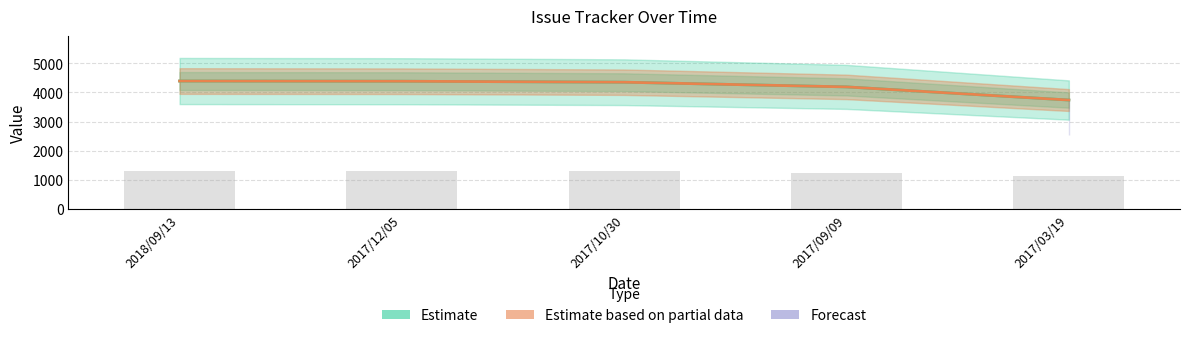

The value of Estimate (Issue ID) at 2018/09/13 is 2187. True or false?

False